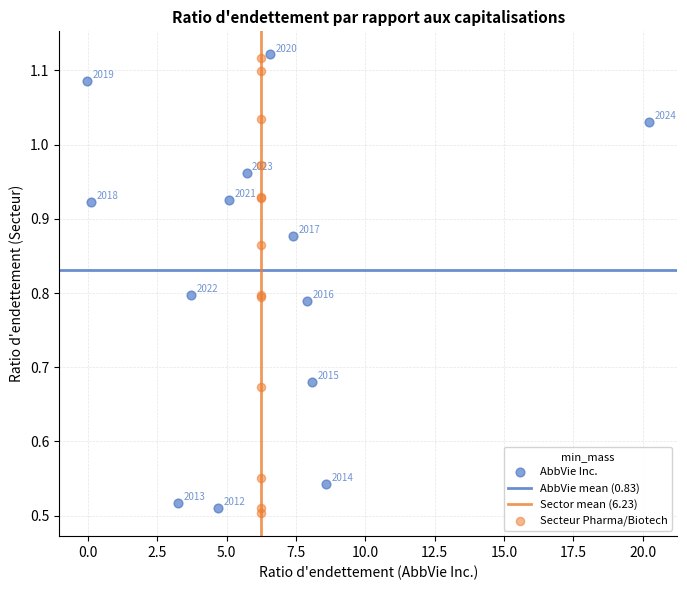

Which series contains the highest Y value?

AbbVie Inc.